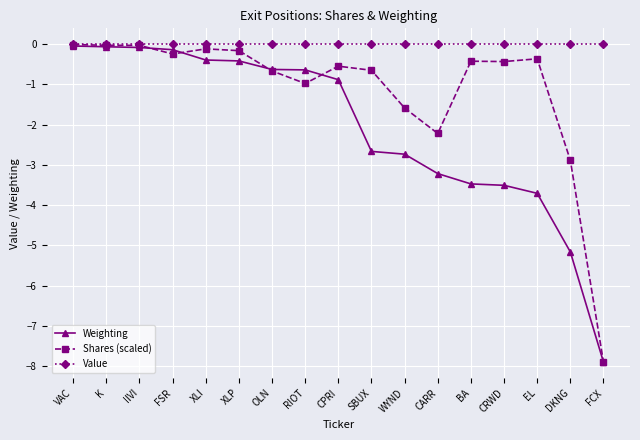

What is the minimum value shown in the chart?

-7.9